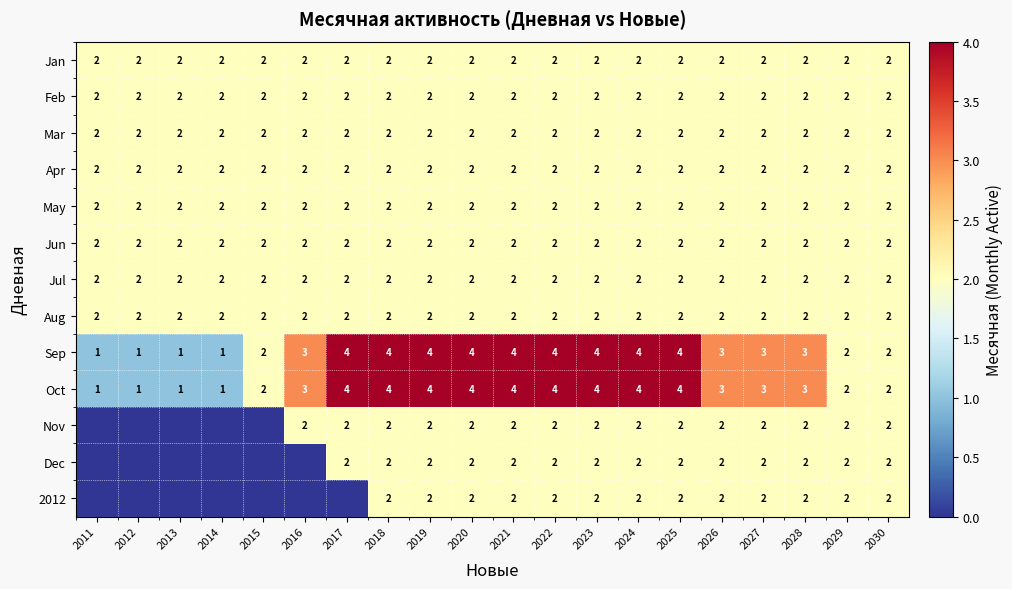

How many series are shown in this chart?

13